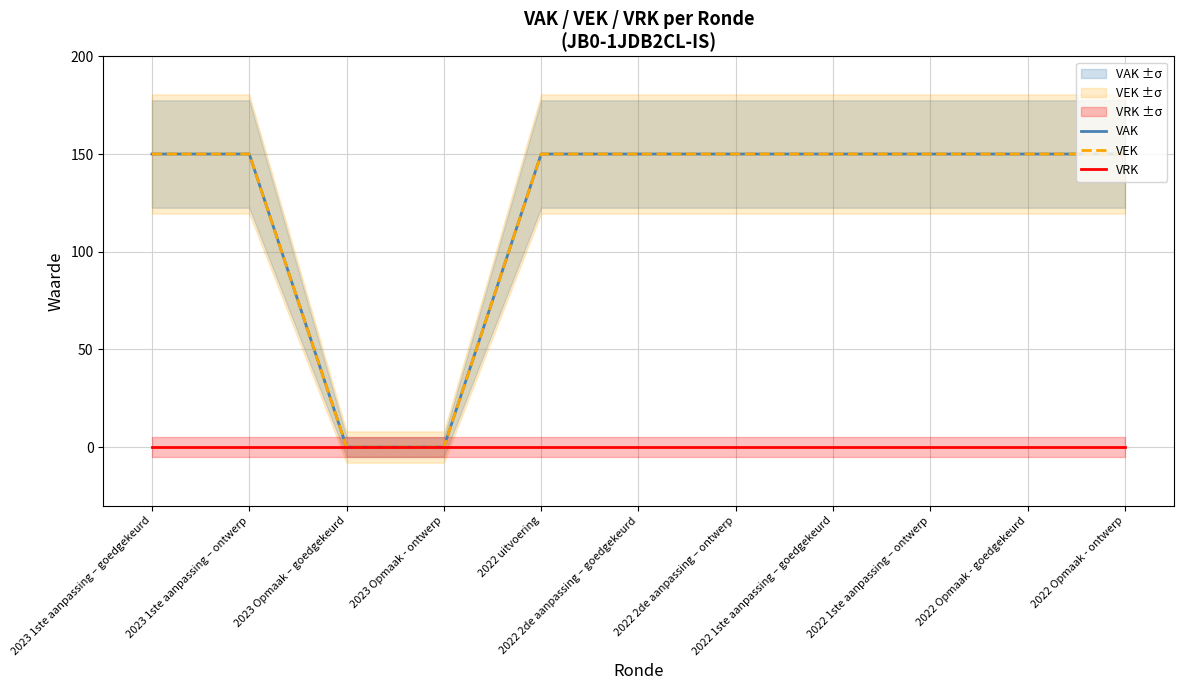

Reading right to left, what are all the values shown in this chart?

VAK: 150	150	150	150	150	150	150	0	0	150	150
VEK: 150	150	150	150	150	150	150	0	0	150	150
VRK: 0	0	0	0	0	0	0	0	0	0	0